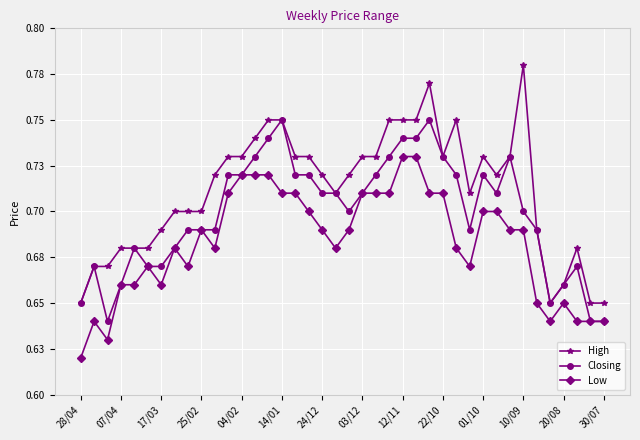

How many interior local peaks does the Closing series have?

7